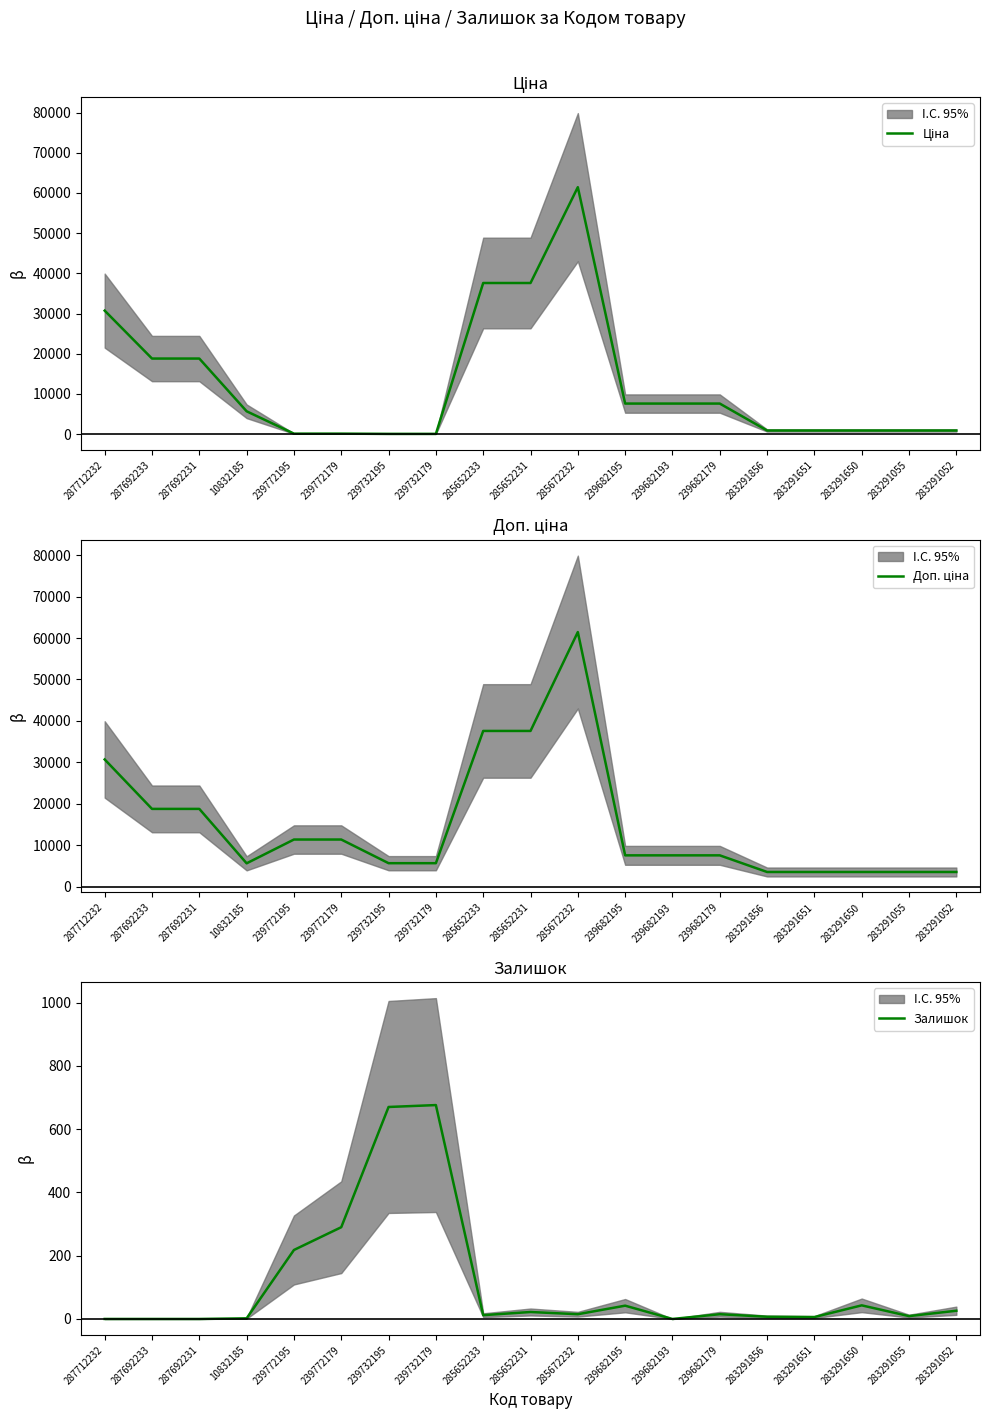

How many interior local valleys does the Залишок series have?

5